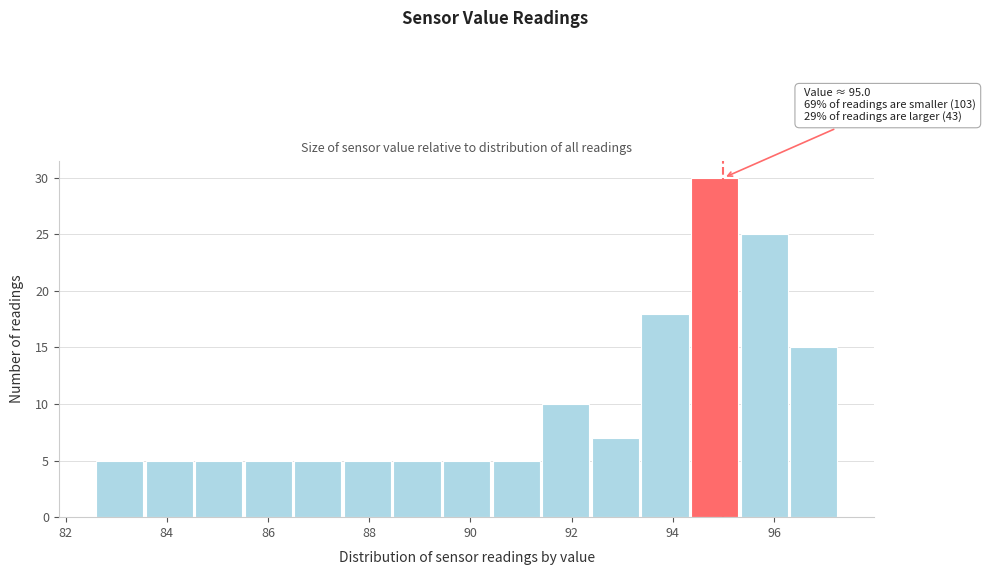

Which range on the x-axis has the tallest bar?

94.36 to 95.34